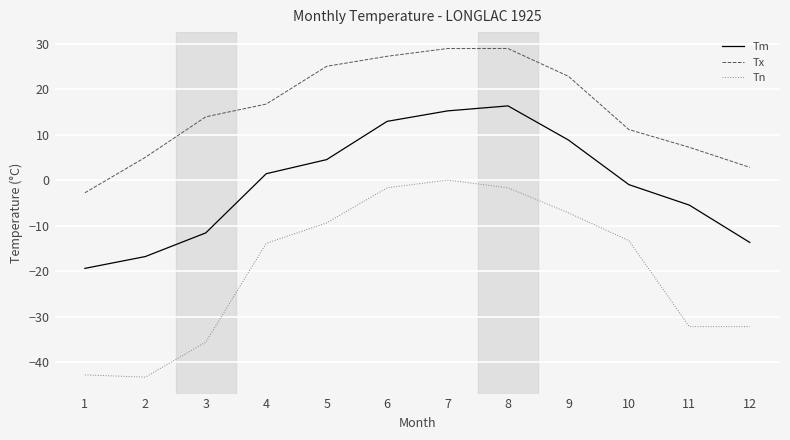

List the series in order of their peak value, highest first.

Tx, Tm, Tn